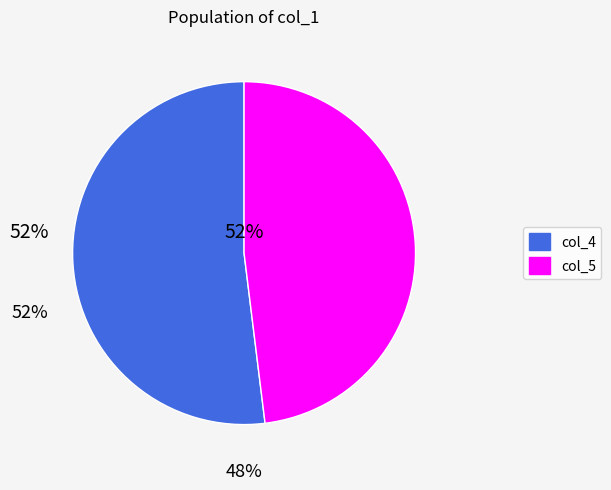

Does any single category account for the majority?

Yes